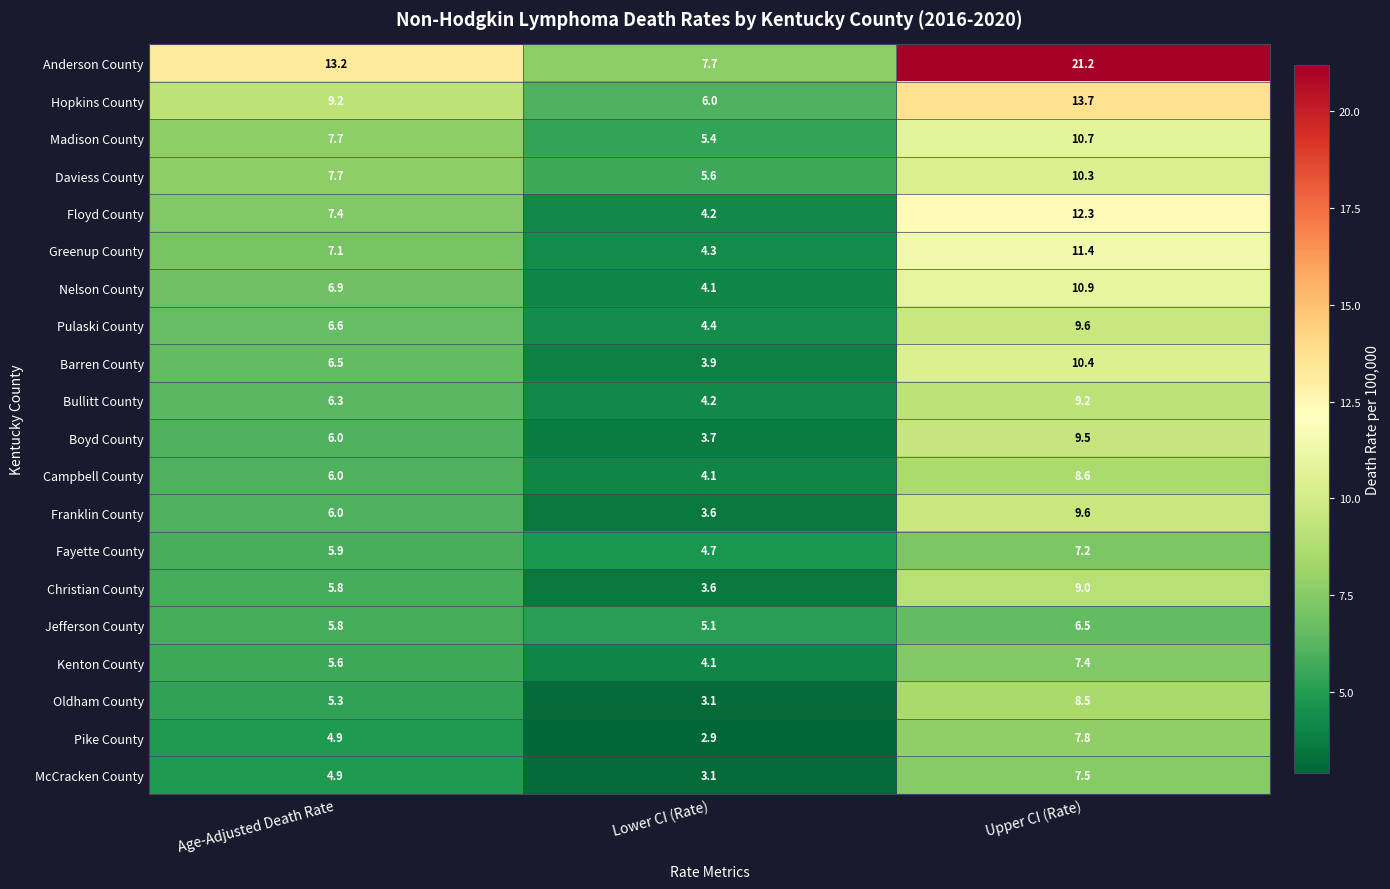

Which series changed the most between Age-Adjusted Death Rate and Upper CI (Rate)?

Anderson County